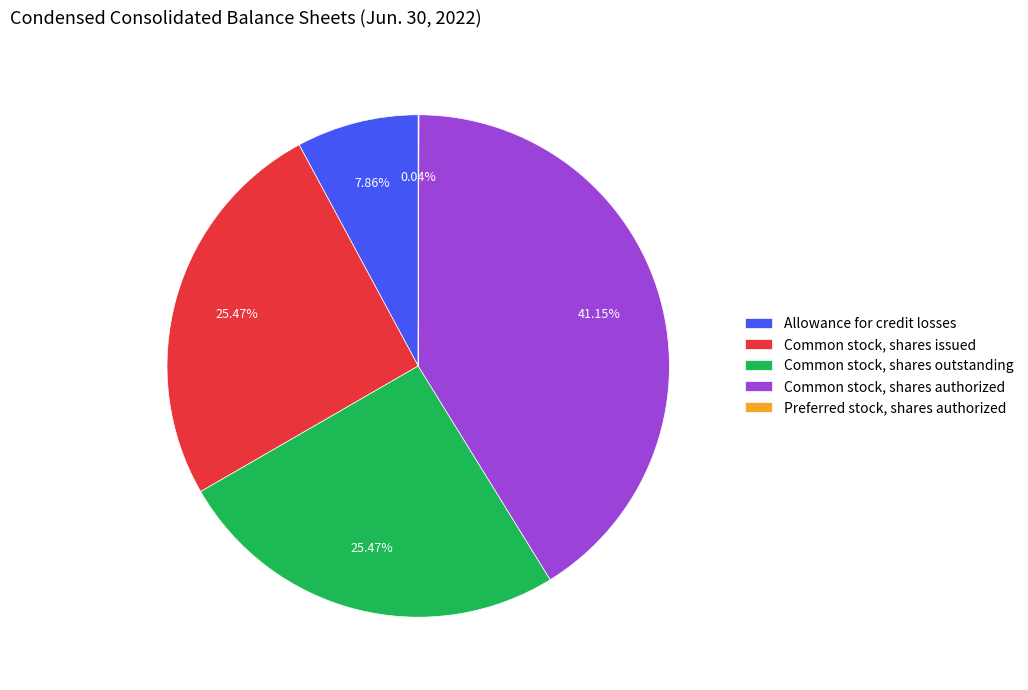

What is the largest slice in the pie chart?

Common stock, shares authorized